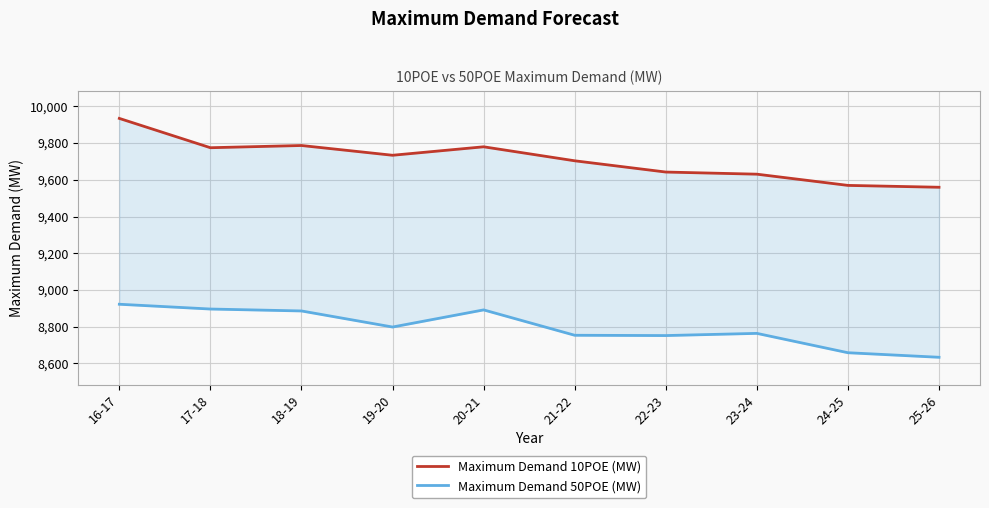

True or false: Maximum Demand 50POE (MW) has a value of 8798.2 at 19-20.

True